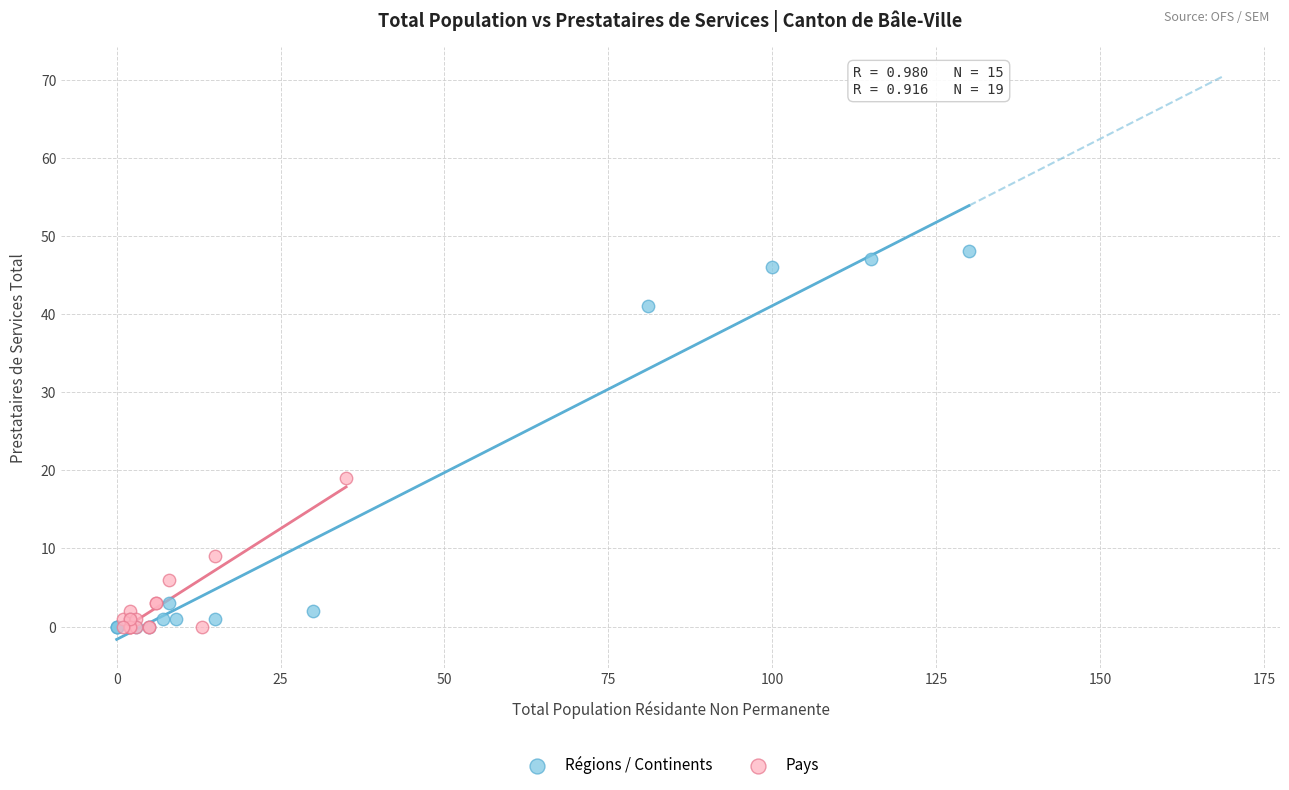

Which series has the largest Y range (max minus min)?

Régions / Continents